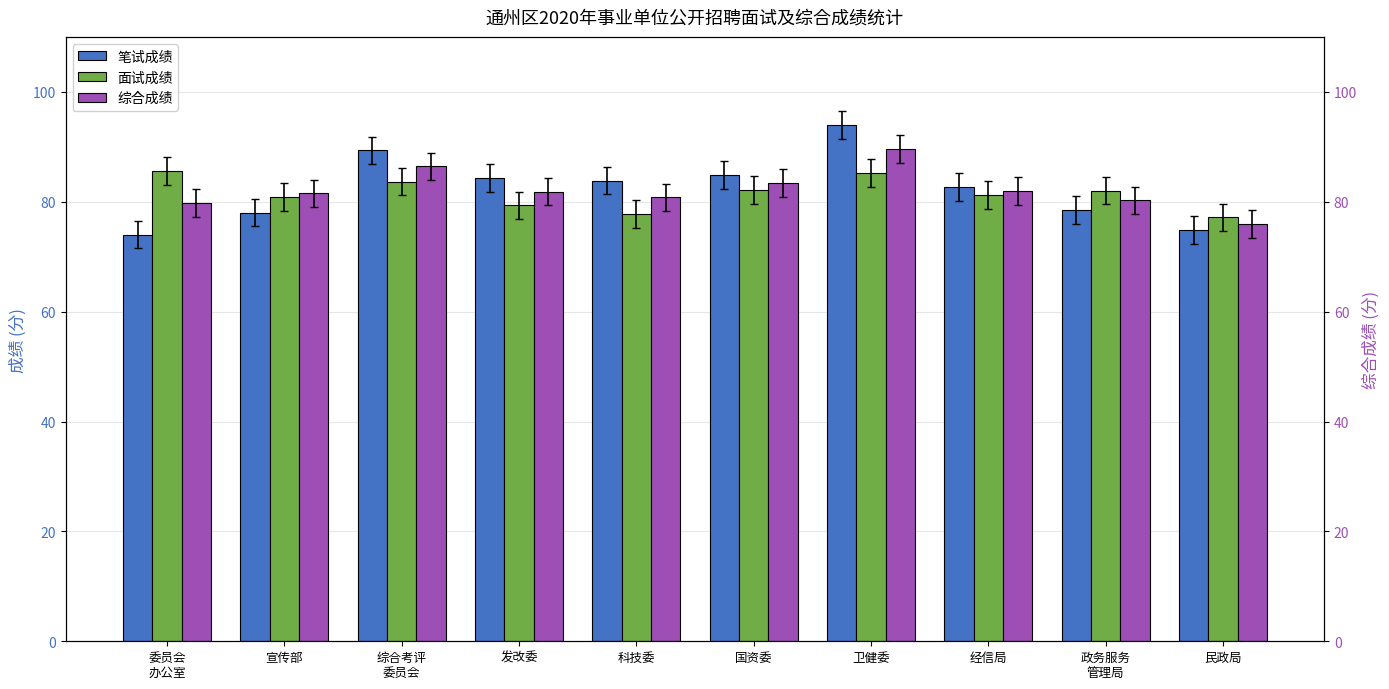

Rank the series by their average value, from highest to lowest.

笔试成绩, 综合成绩, 面试成绩